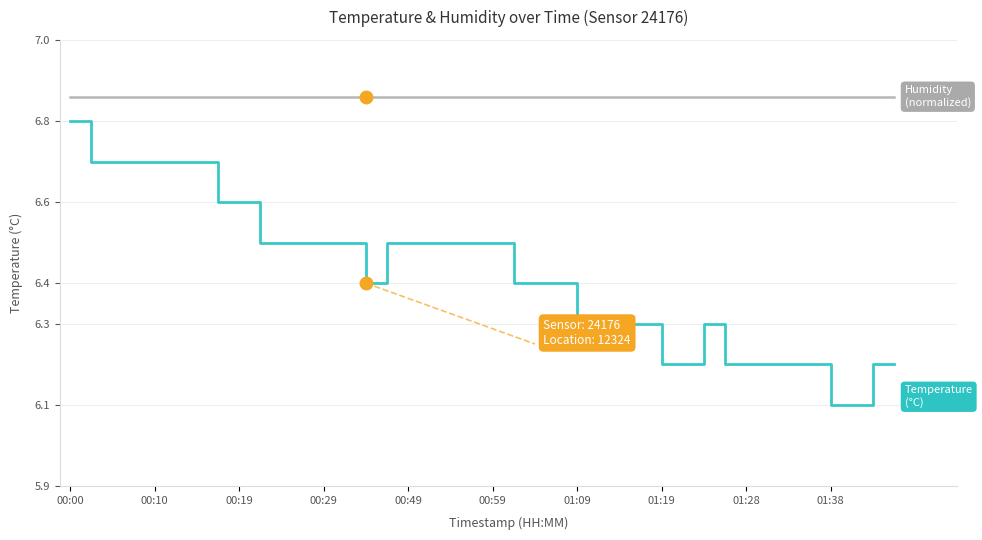

What is the smallest value displayed?

6.1